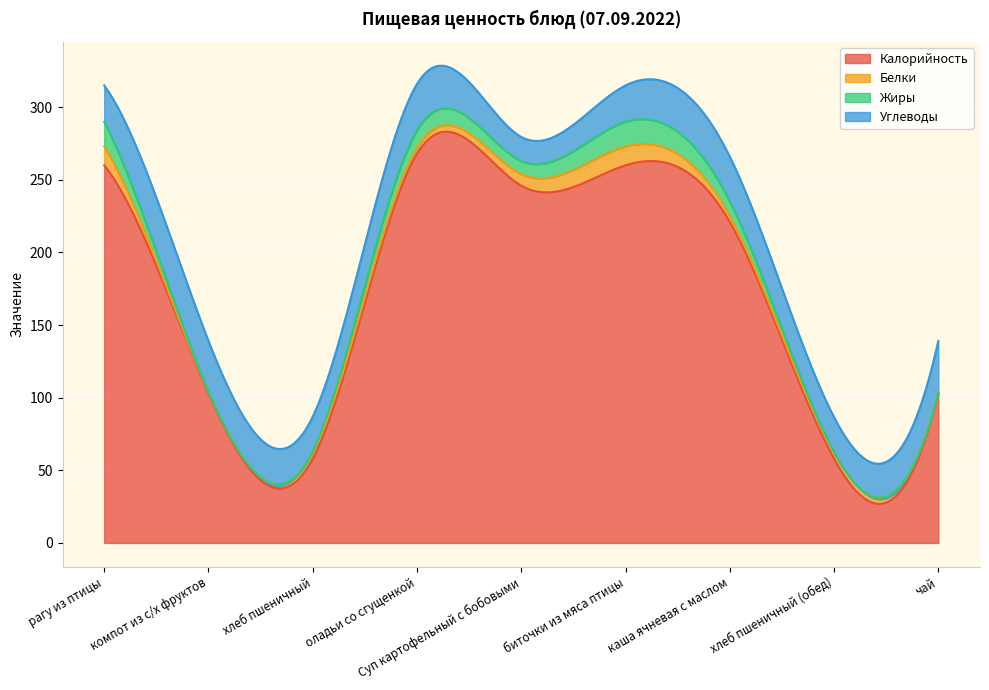

In Углеводы, how many points are lower than both neighbors (excluding endpoints)?

3